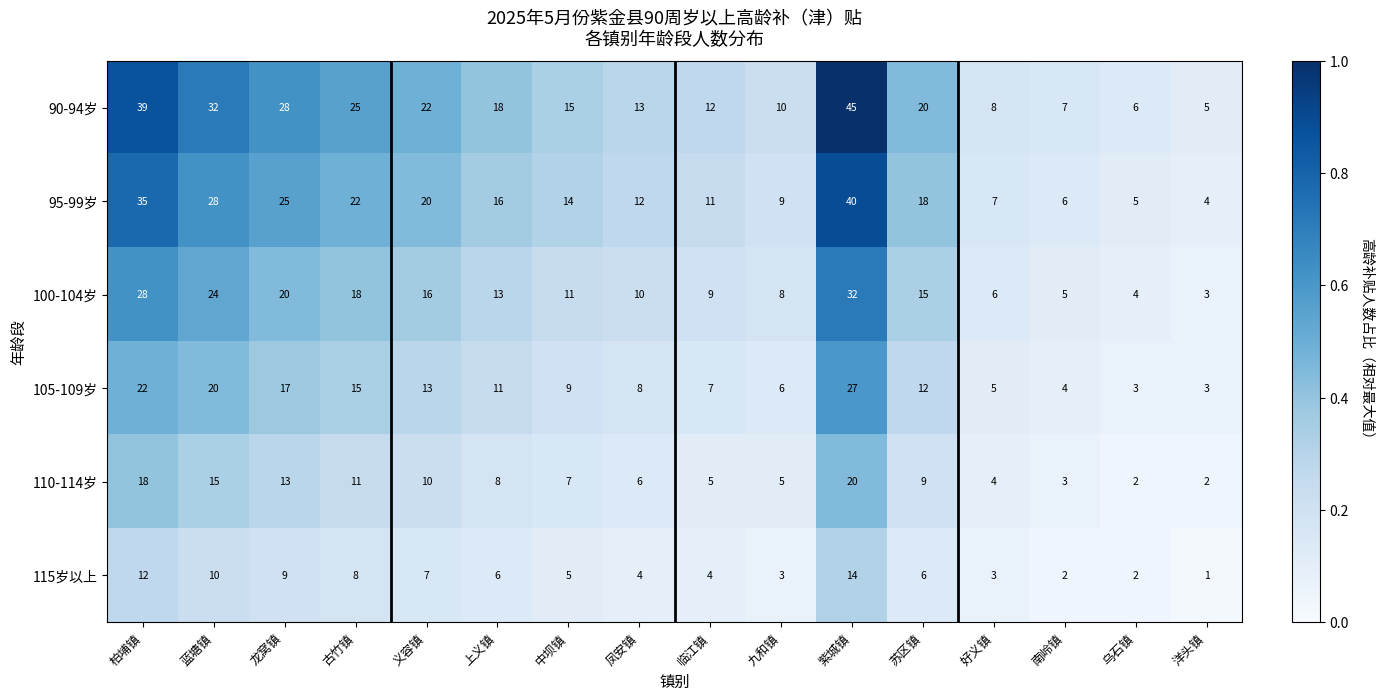

At which category is the sum across all series the highest?

紫城镇